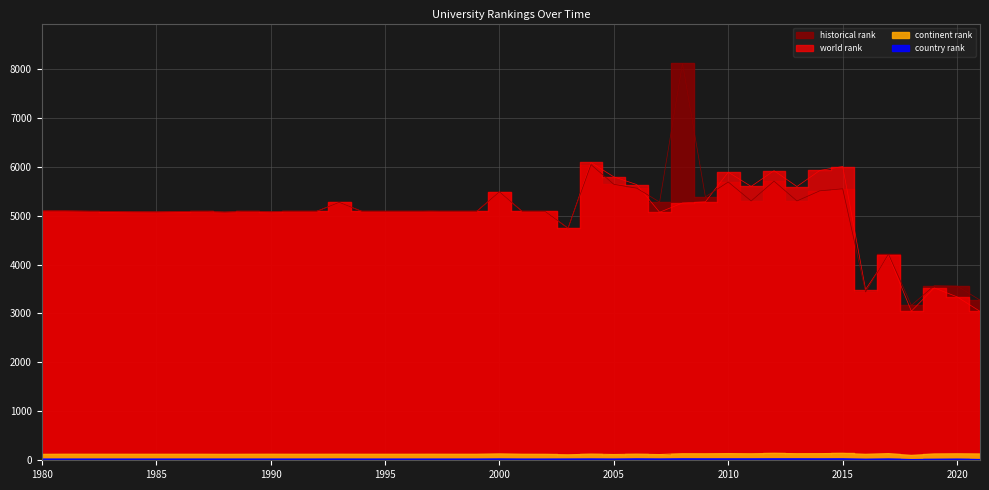

Between 2006 and 2005, which is larger?

2005